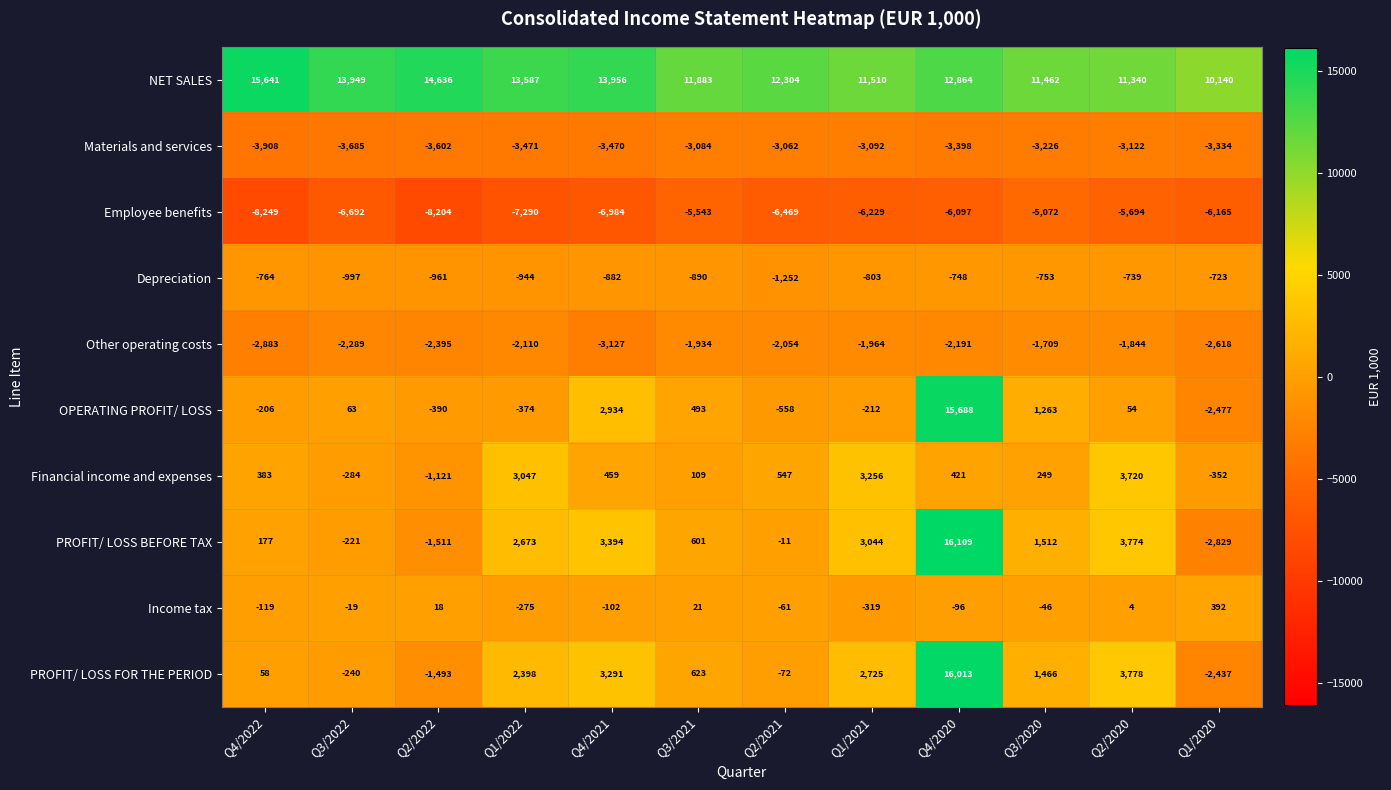

What is the difference between the OPERATING PROFIT/ LOSS values at Q1/2020 and Q4/2022?

2271